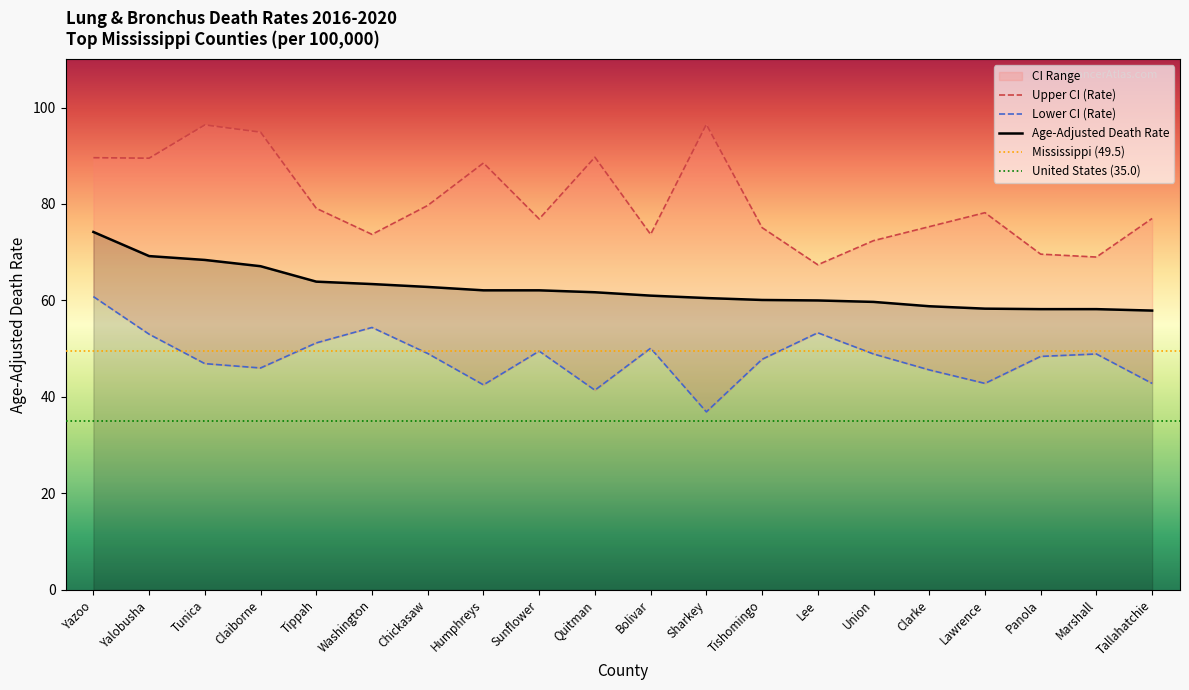

Reading left to right, transcribe all the data shown in this chart.

Age-Adjusted Death Rate: 74.2	69.2	68.4	67.1	63.9	63.4	62.8	62.1	62.1	61.7	61.0	60.5	60.1	60.0	59.7	58.8	58.3	58.2	58.2	57.9
Upper CI (Rate): 89.6	89.5	96.4	94.9	79.1	73.7	79.7	88.5	76.9	89.7	73.7	96.5	75.1	67.4	72.4	75.3	78.2	69.6	69.0	77.0
Lower CI (Rate): 60.8	53.0	46.9	46.0	51.2	54.4	49.0	42.5	49.5	41.4	50.1	36.9	47.8	53.3	48.9	45.6	42.8	48.4	48.9	42.8